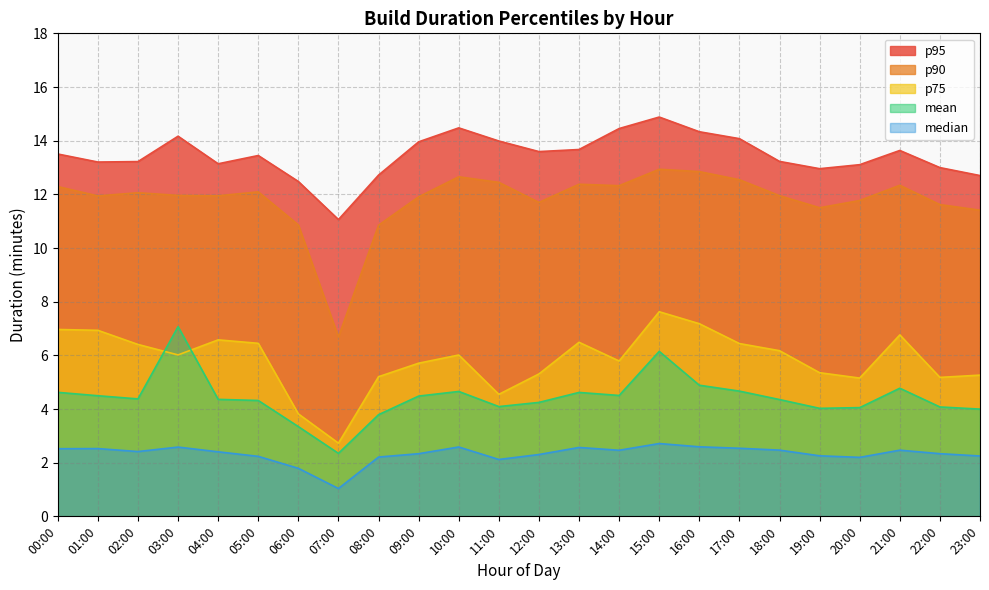

True or false: median and p90 cross at least once.

False